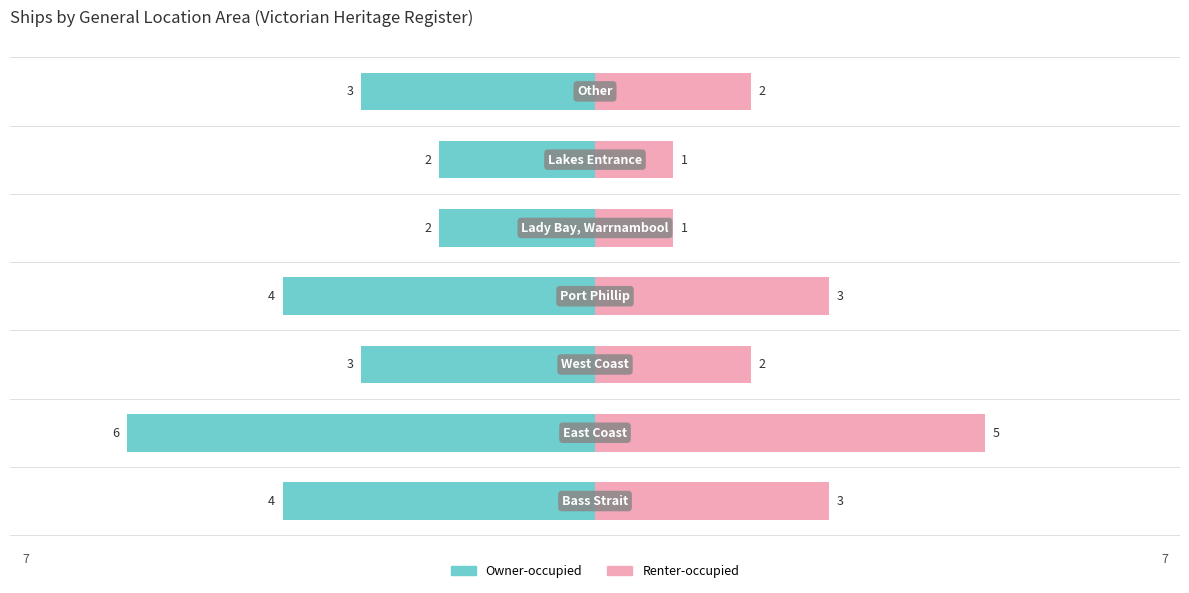

What is the sum of the Owner-occupied values at 1 and 6?

-9